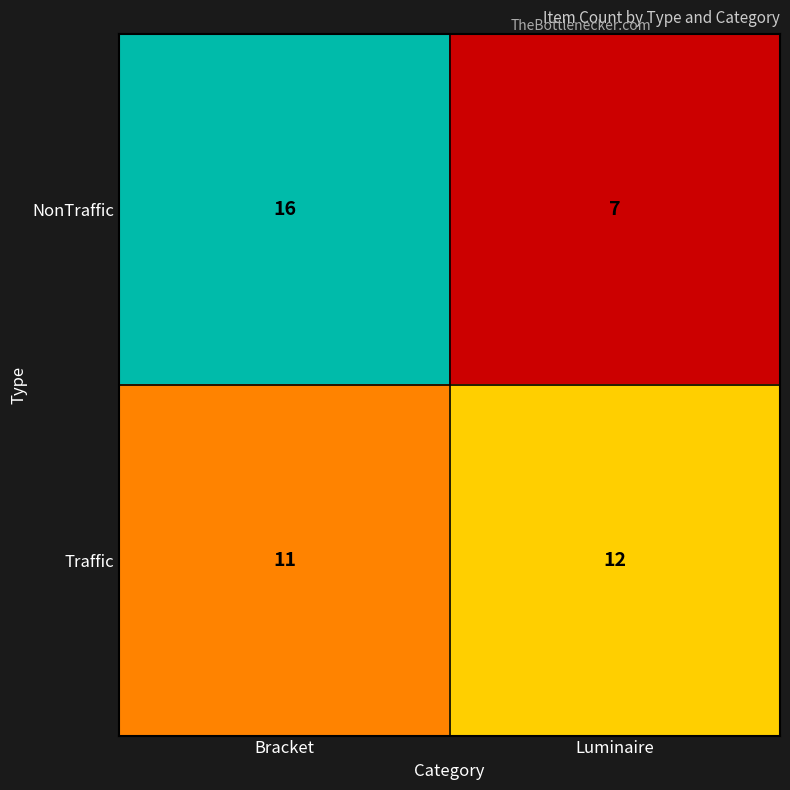

How many distinct data groups are displayed?

2